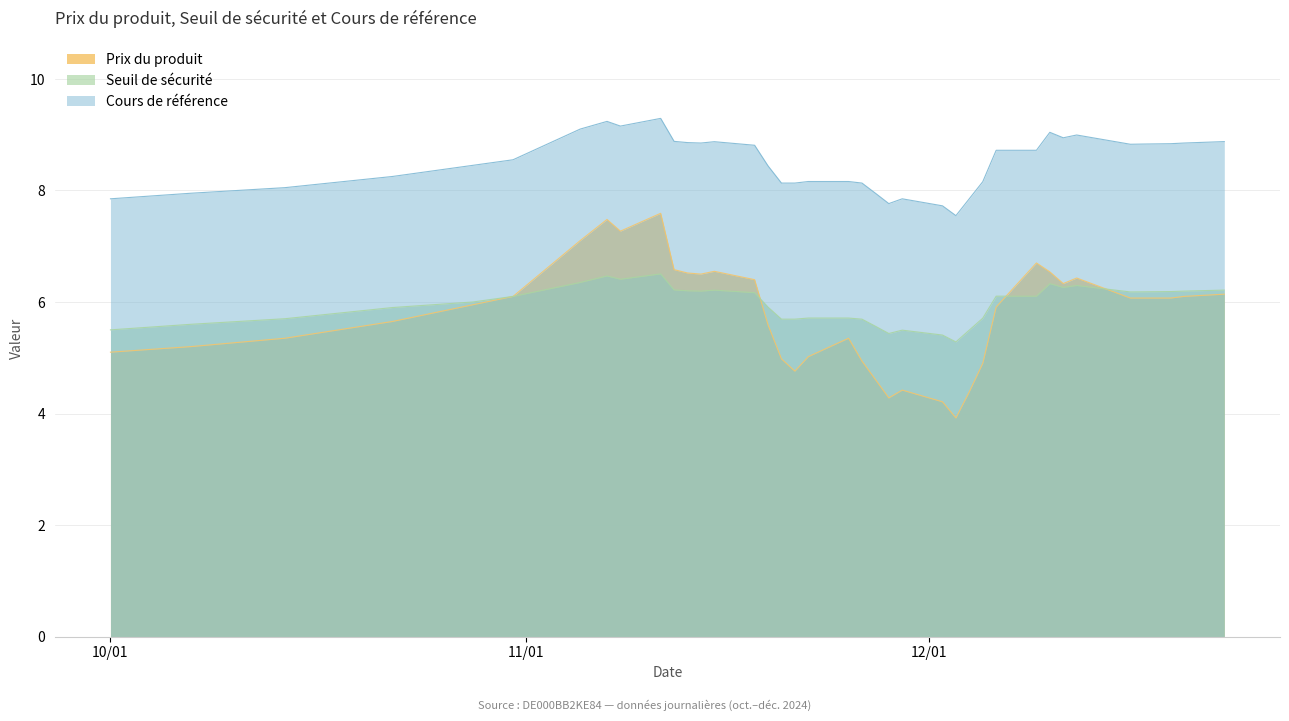

How many categories are shown in the chart?

40